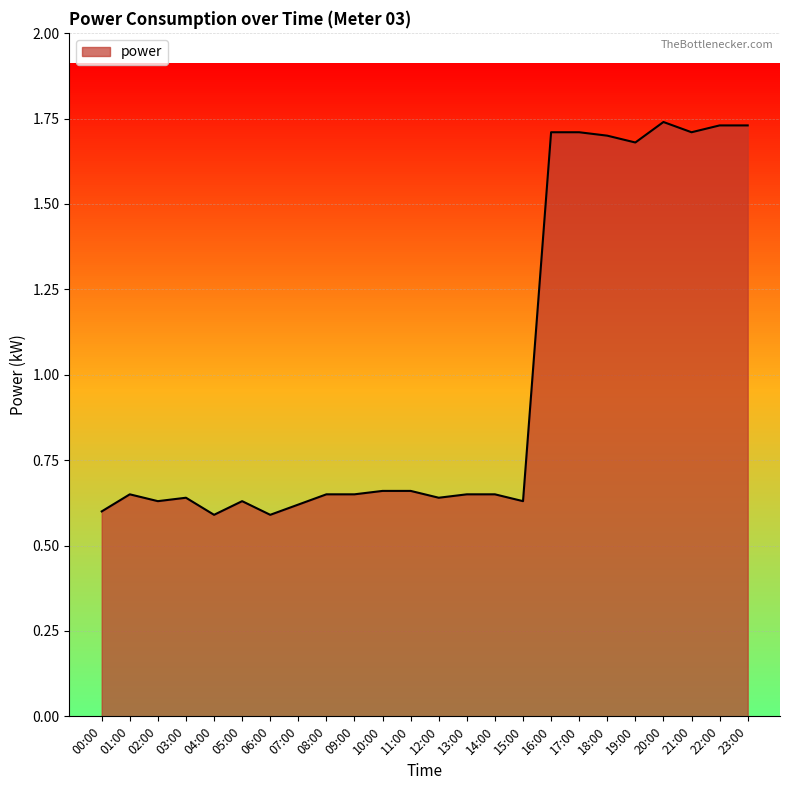

What is the difference between the values at 16:00 and 15:00?

1.1